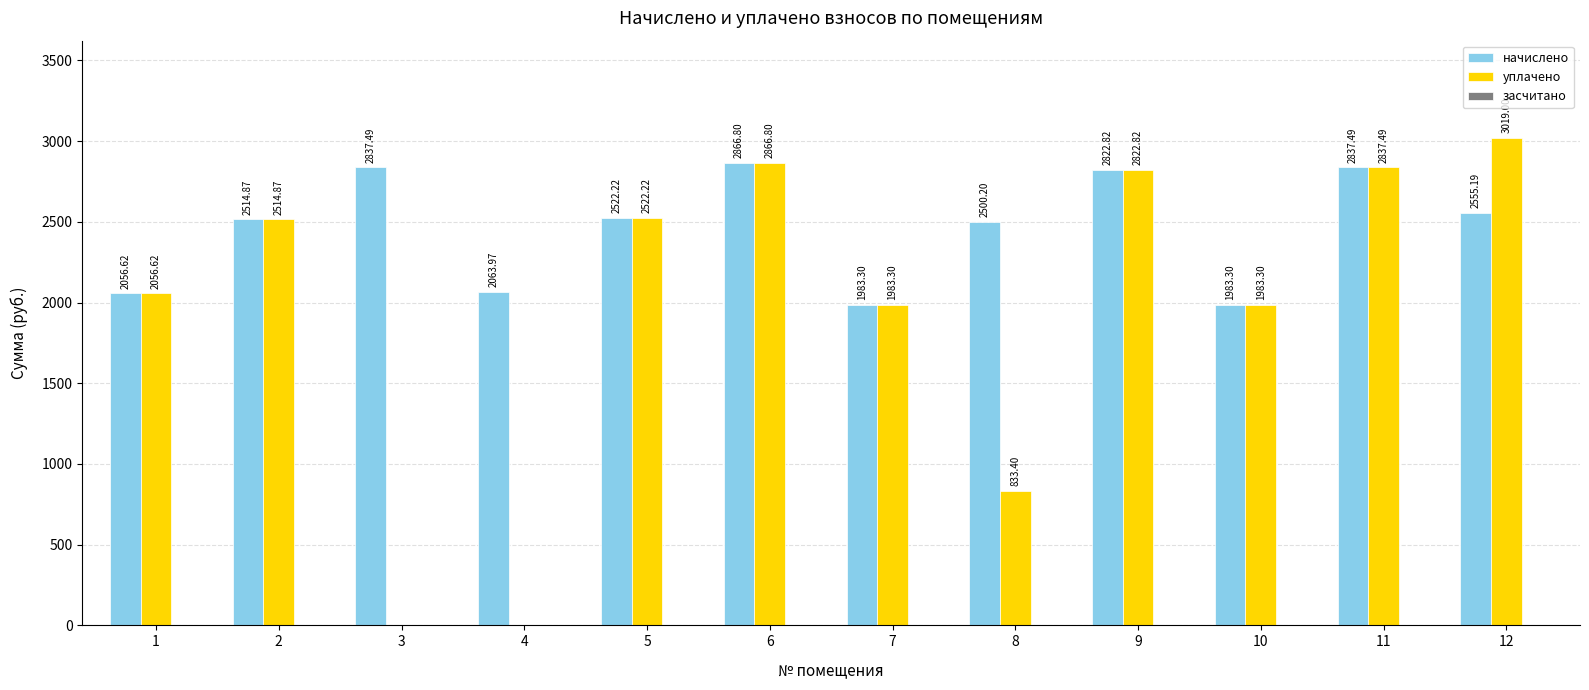

Between 8 and 11, which series saw the biggest shift?

уплачено